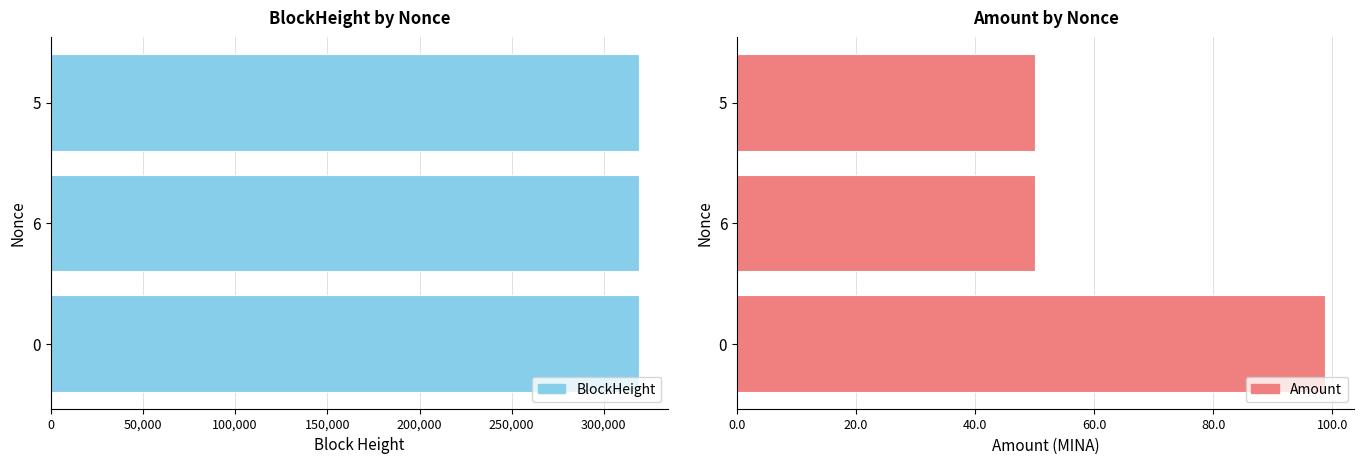

Reading left to right, extract all data points from this chart.

BlockHeight: 319006.0	318993.0	318993.0
Amount: 98.8	50.0	50.0